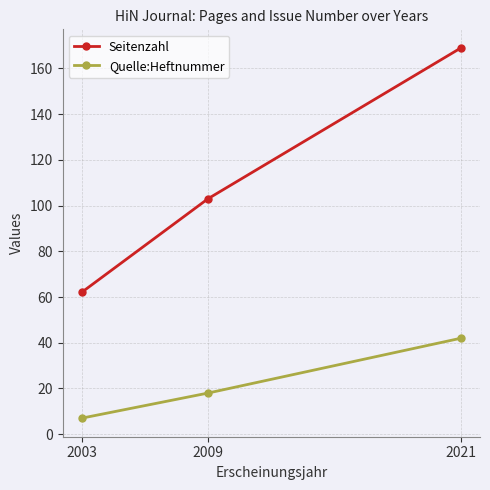

Reading right to left, extract all data points from this chart.

Seitenzahl: 169	103	62
Quelle:Heftnummer: 42	18	7